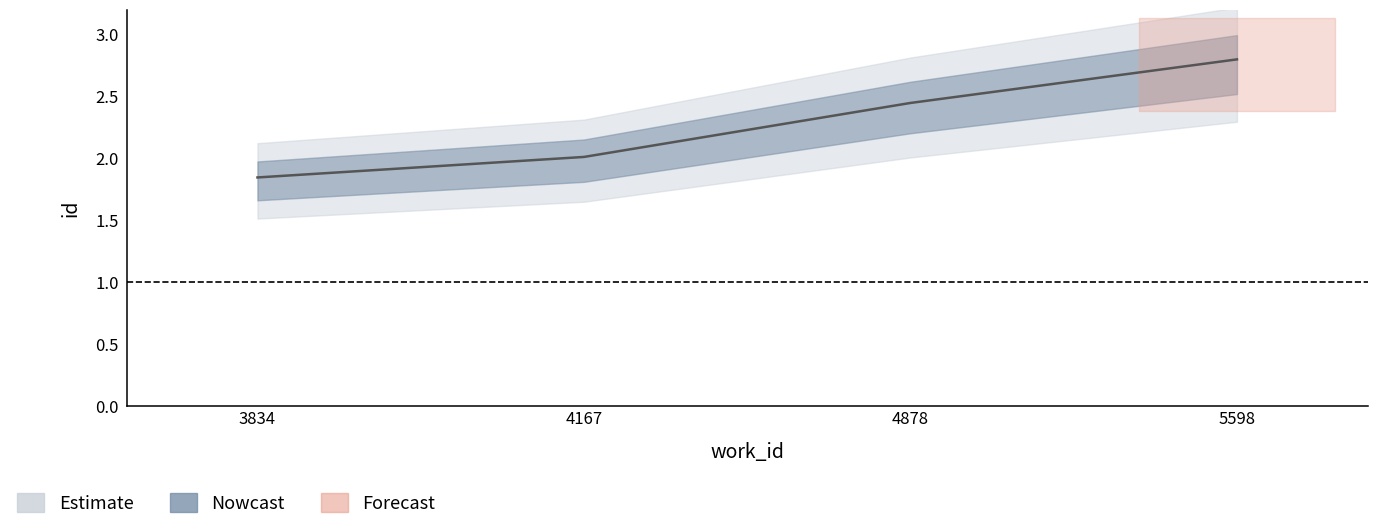

What is the sum of the values at 3834 and 4167?

3.9